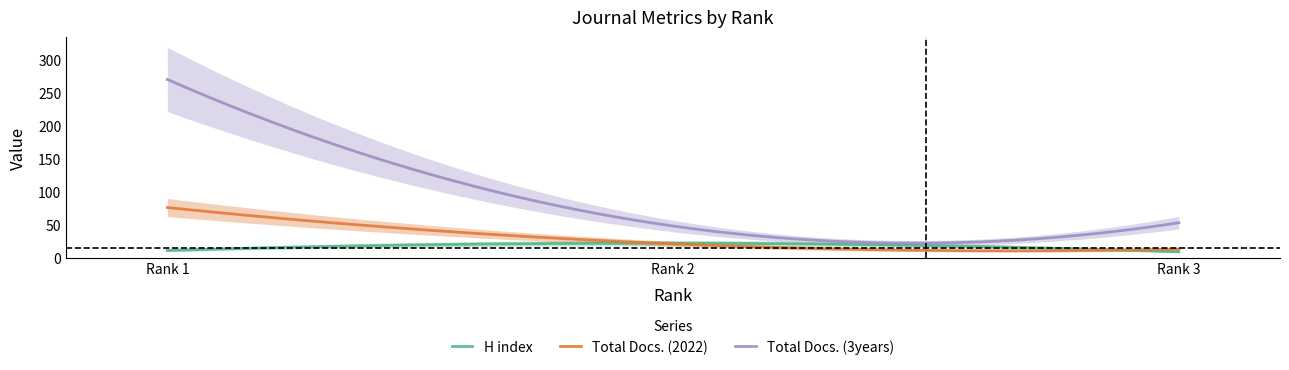

At which category is the sum across all series the highest?

Rank 1